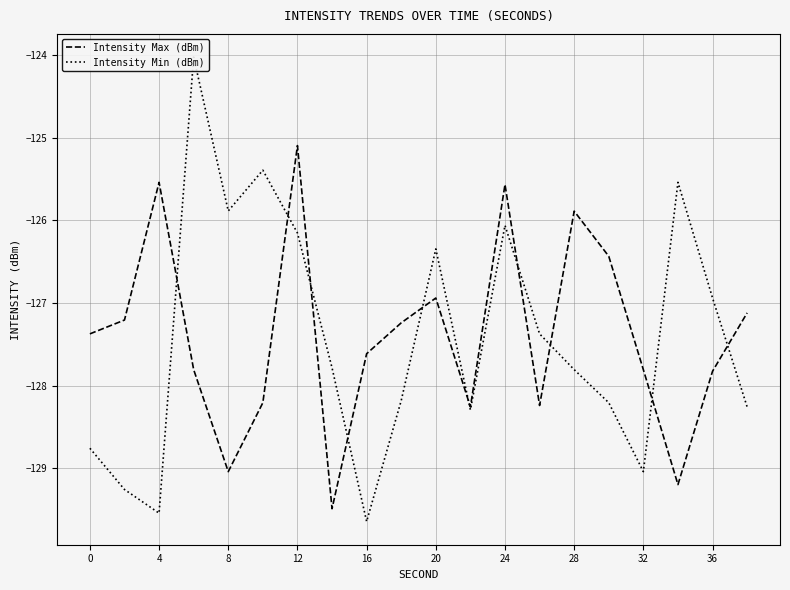

Where is the first local minimum for Intensity Min (dBm)?

4